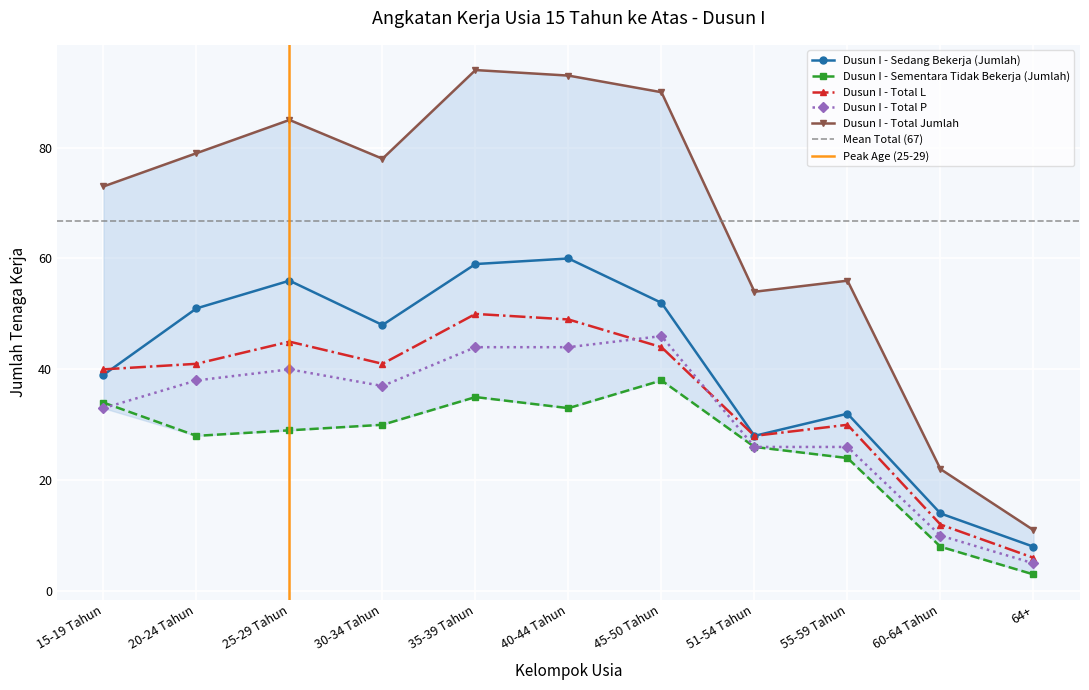

True or false: Dusun I - Sedang Bekerja (Jumlah) and Dusun I - Sementara Tidak Bekerja (Jumlah) intersect in this chart.

False